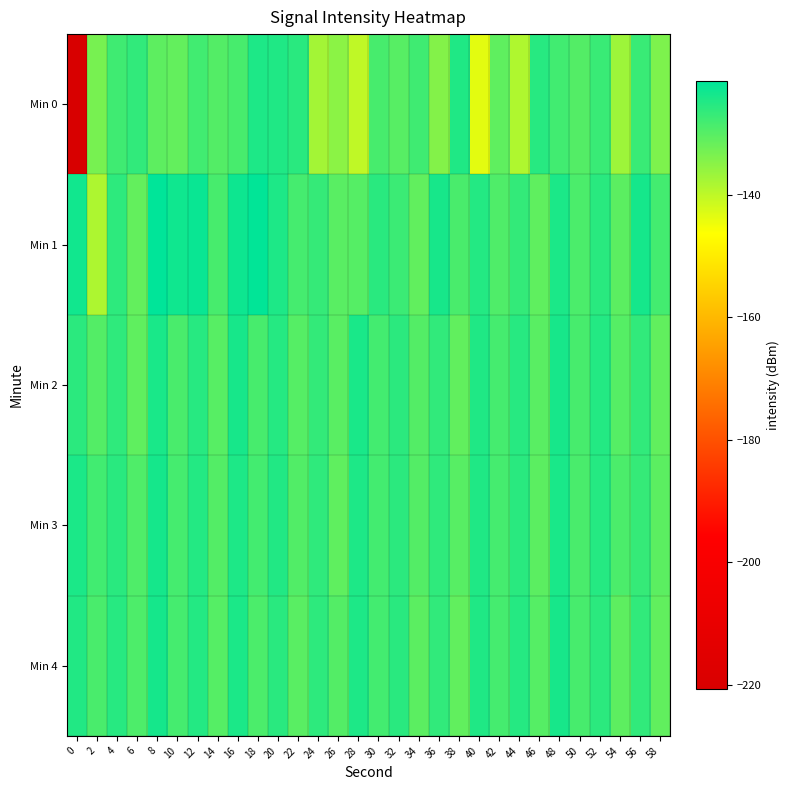

At which category is the sum across all series the highest?

8